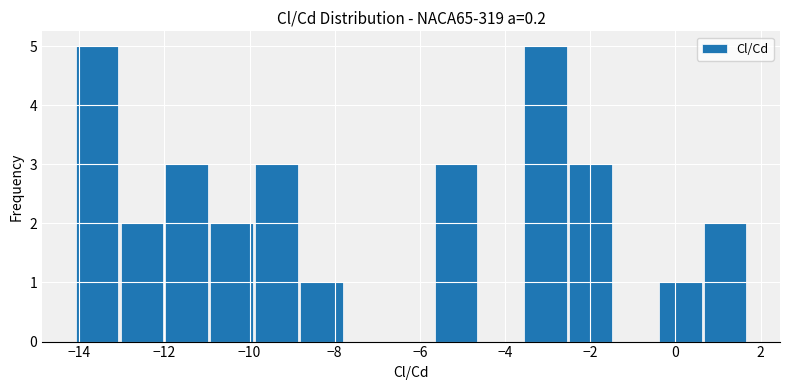

Reading left to right, list every bar in this chart as the range it spans on the x-axis followed by its height. Neither the bar edges nor the heights are printed on the chart, so give them approximately, as read against the axes.

-14.2 to -13.0: 5
-13.0 to -12.0: 2
-12.0 to -11.0: 3
-11.0 to -9.8: 2
-9.8 to -8.8: 3
-8.8 to -7.8: 1
-7.8 to -6.8: 0
-6.8 to -5.6: 0
-5.6 to -4.6: 3
-4.6 to -3.6: 0
-3.6 to -2.6: 5
-2.6 to -1.4: 3
-1.4 to -0.4: 0
-0.4 to 0.6: 1
0.6 to 1.6: 2